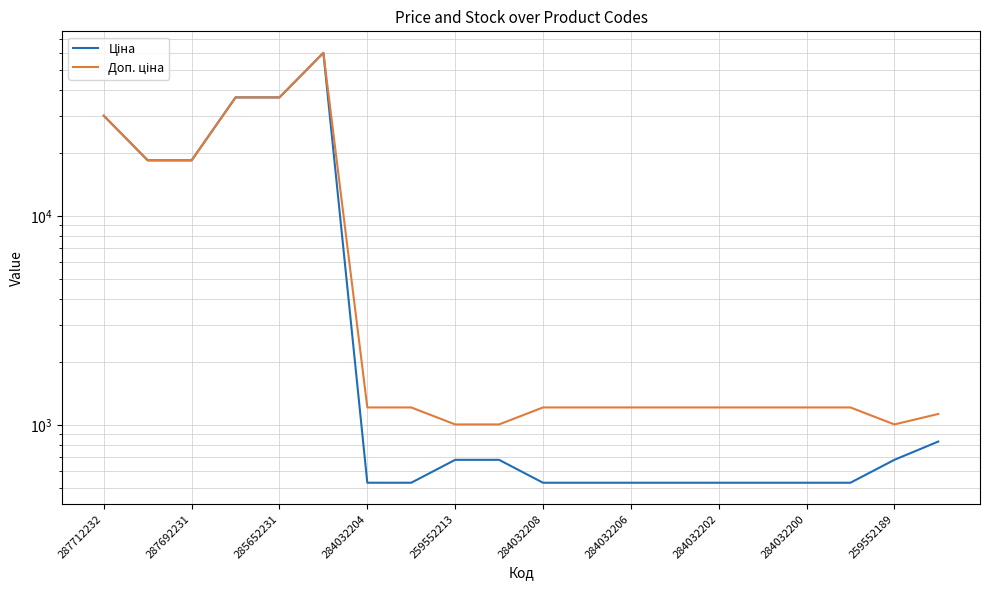

Which category has the lowest value in the Ціна series?

284032204